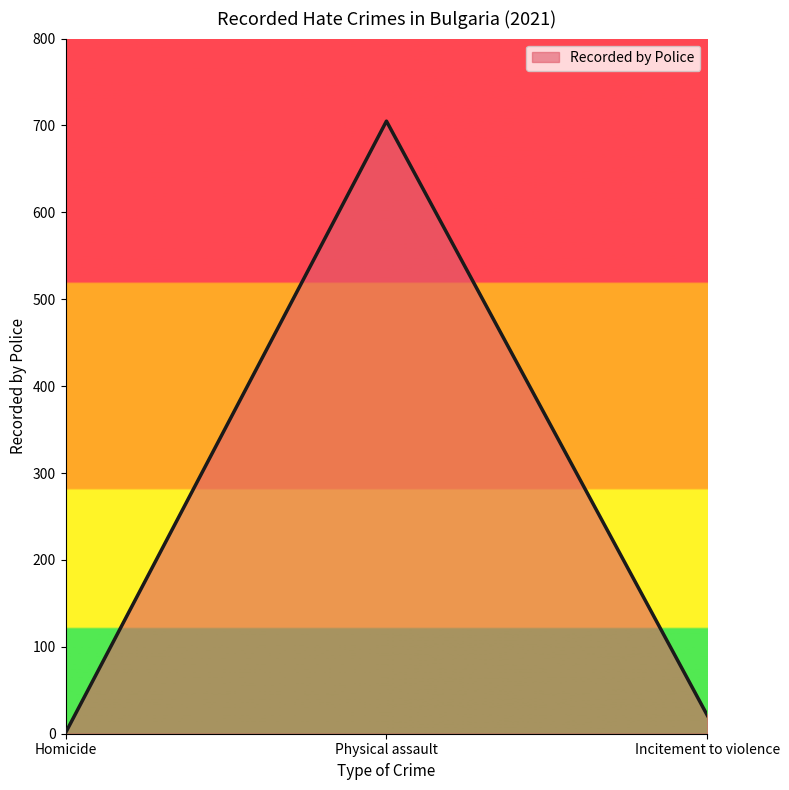

How many lines are shown in the chart?

1